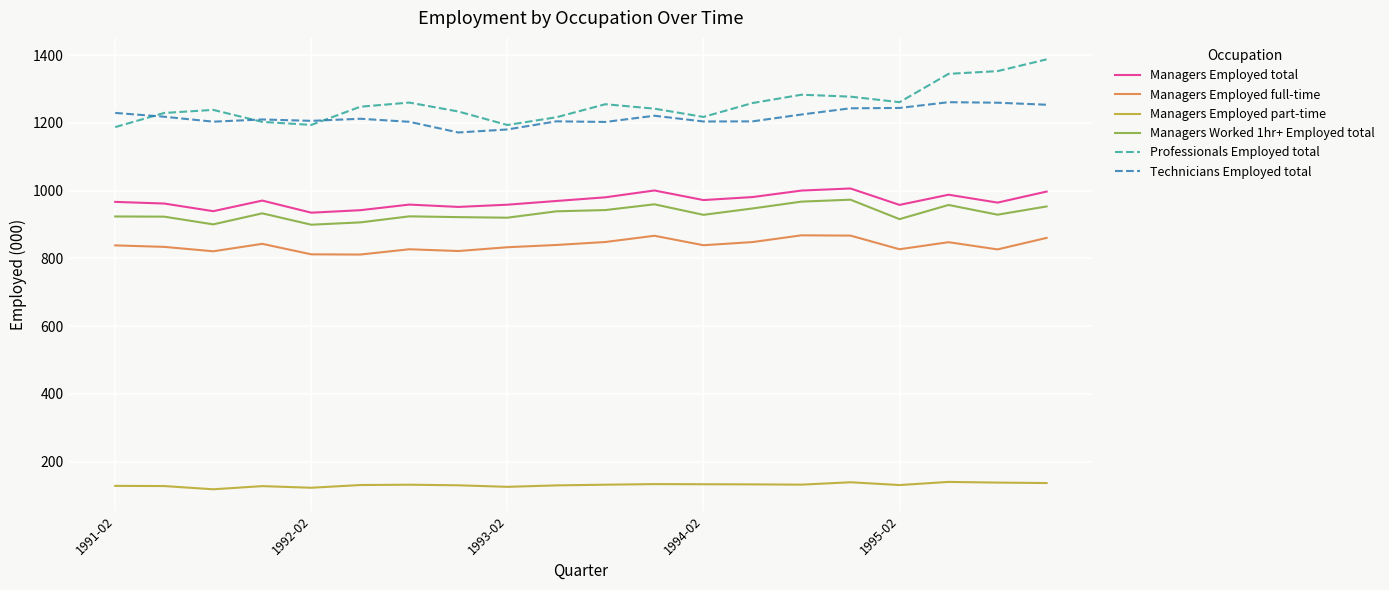

What is the maximum value shown in the chart?

1387.1